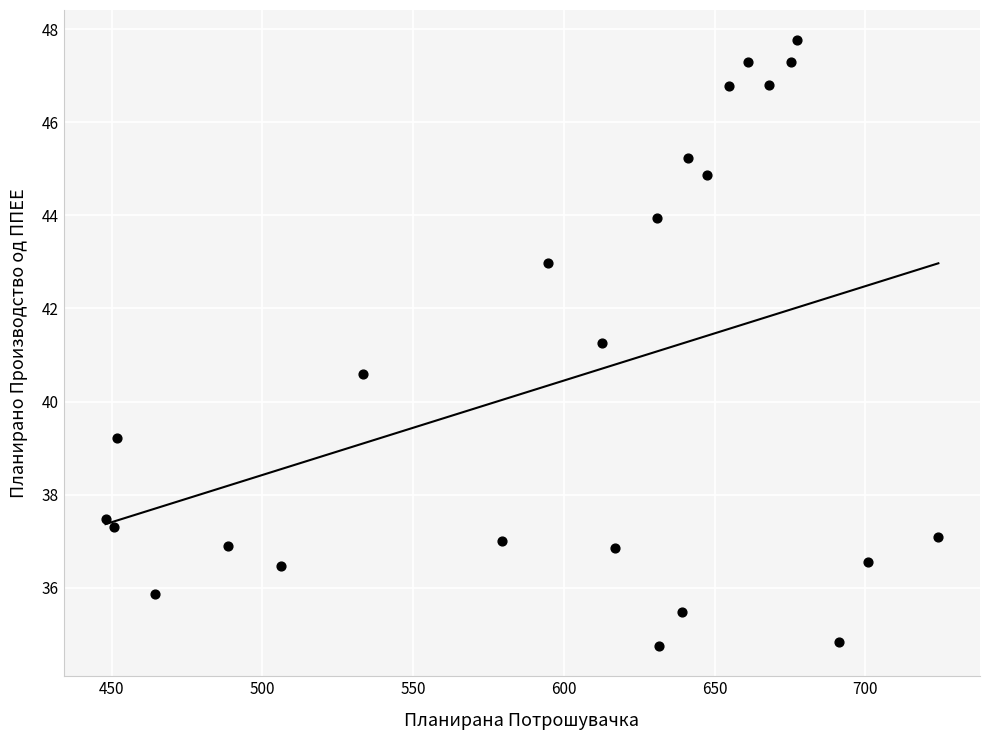

What is the range of X values (max minus min)?

276.2